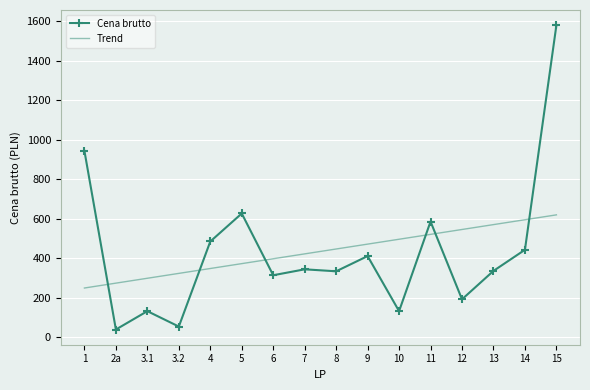

Rank the series by their maximum value, from lowest to highest.

Trend, Cena brutto